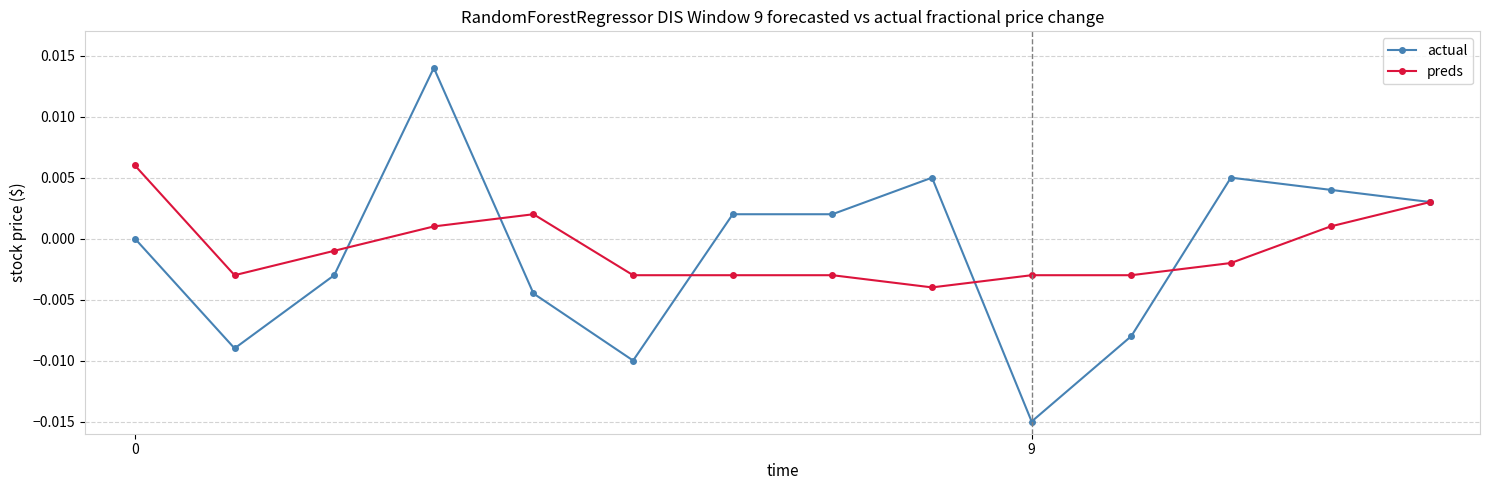

Which series has the largest range (max minus min)?

actual